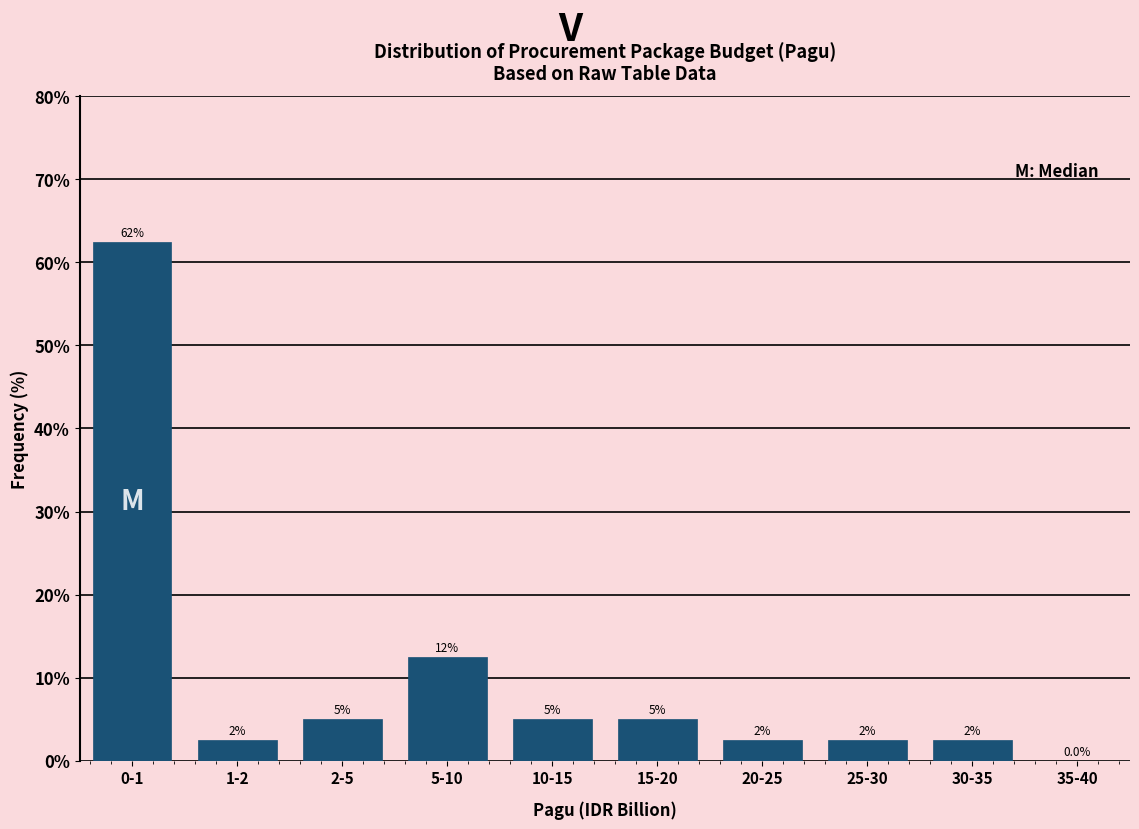

Are the bars horizontal?

No